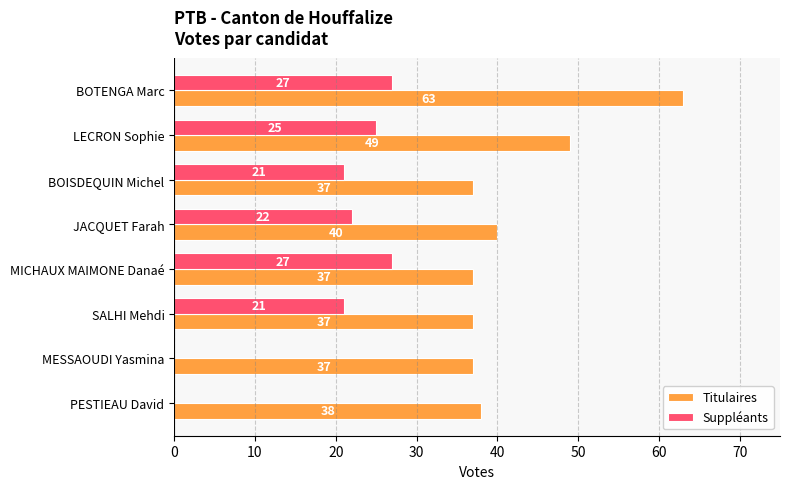

What is the sum of all Titulaires values?

338